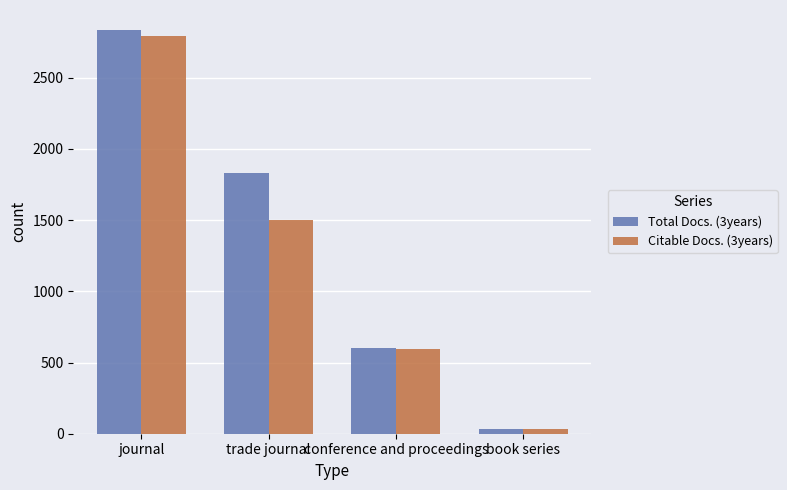

How many bars are there in each group?

2